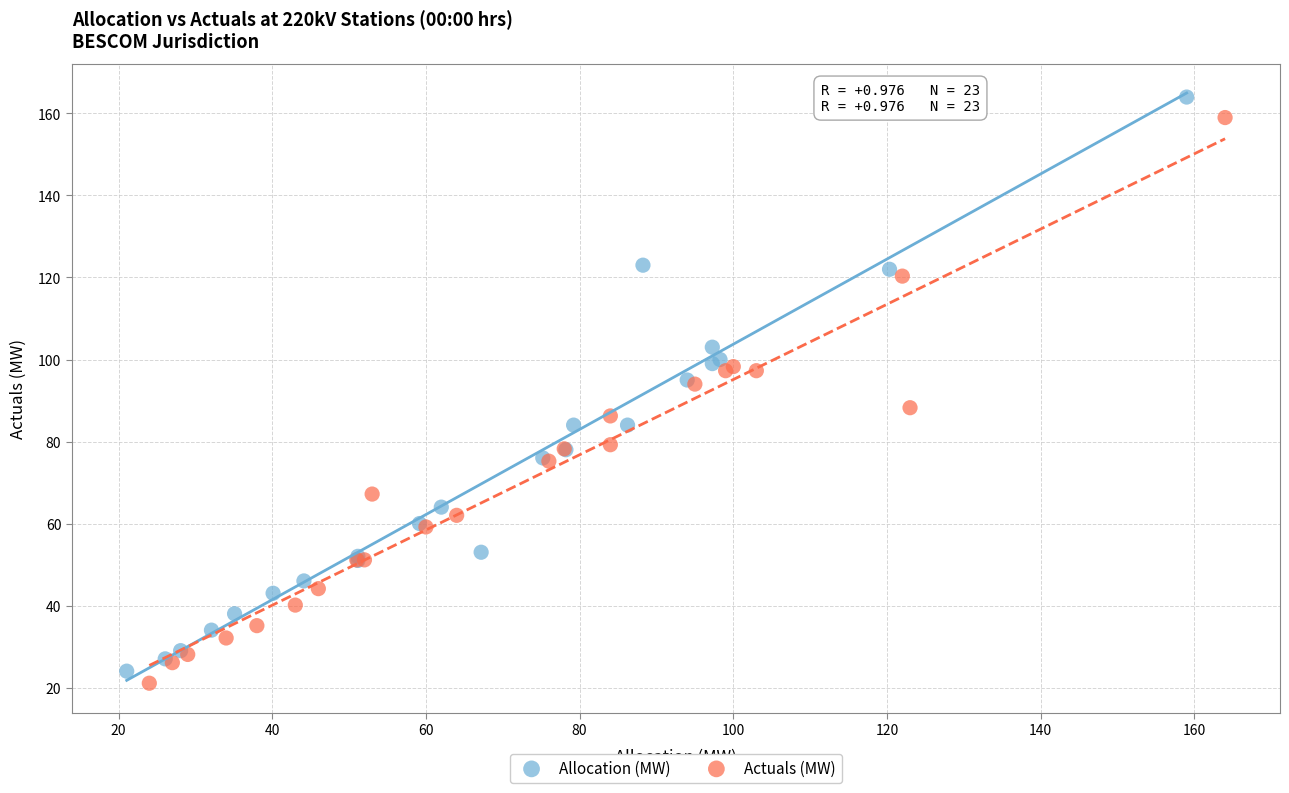

Which series has the widest spread of Y values?

Allocation (MW)